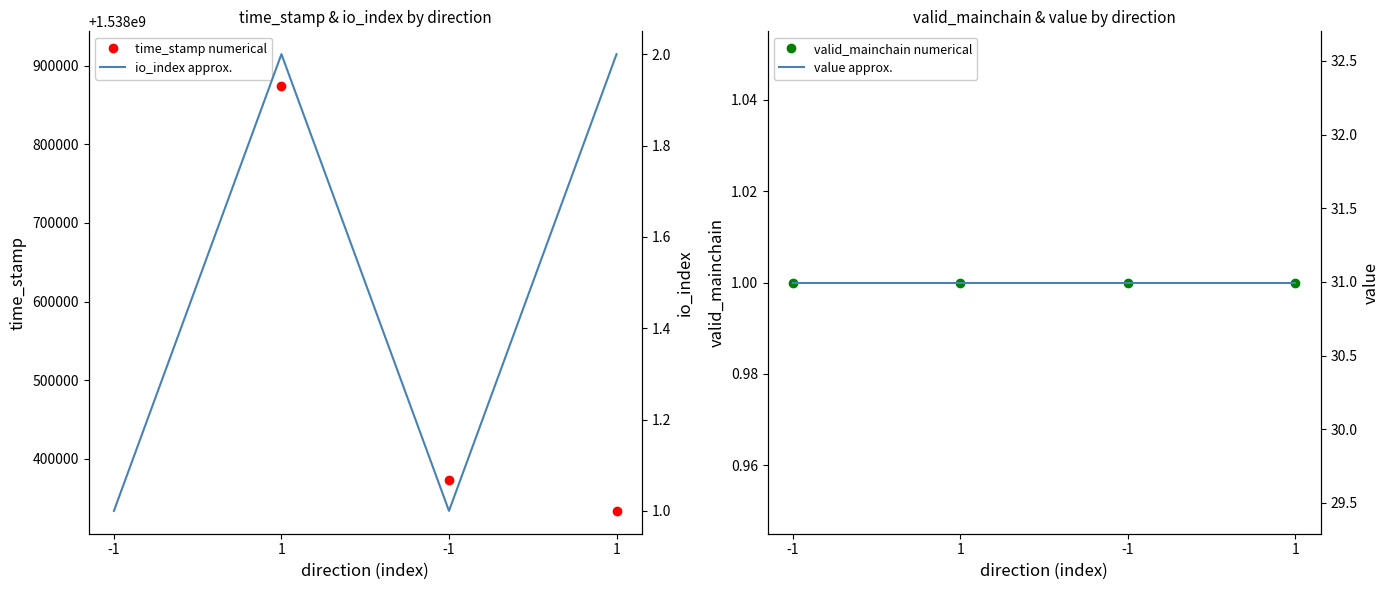

True or false: io_index approx. and value approx. intersect in this chart.

False